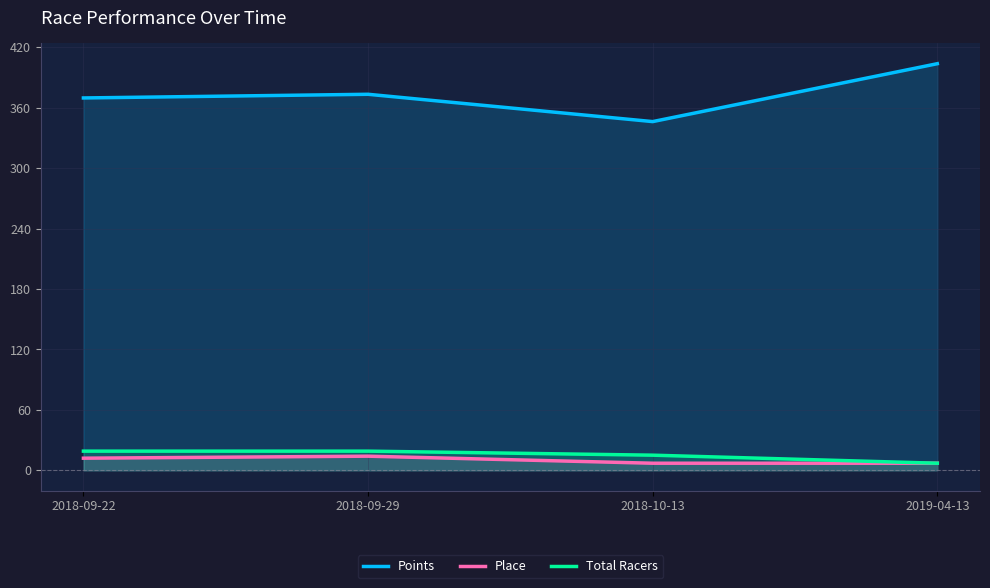

What is the greatest value displayed?

403.7